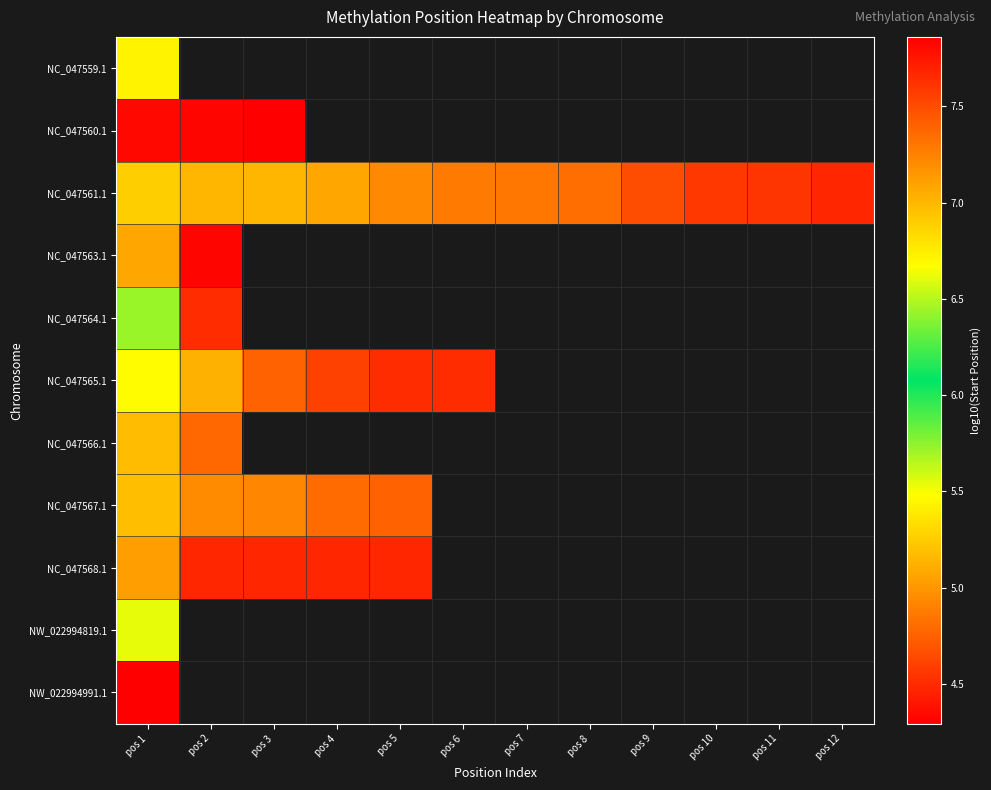

Count the number of data series in this chart.

11